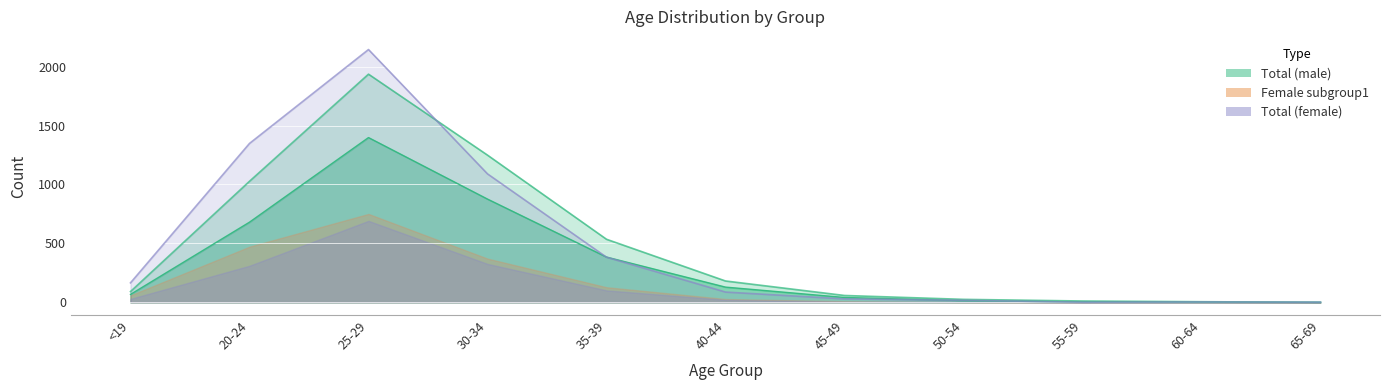

True or false: Male subgroup1 and Total (female) cross at least once.

True